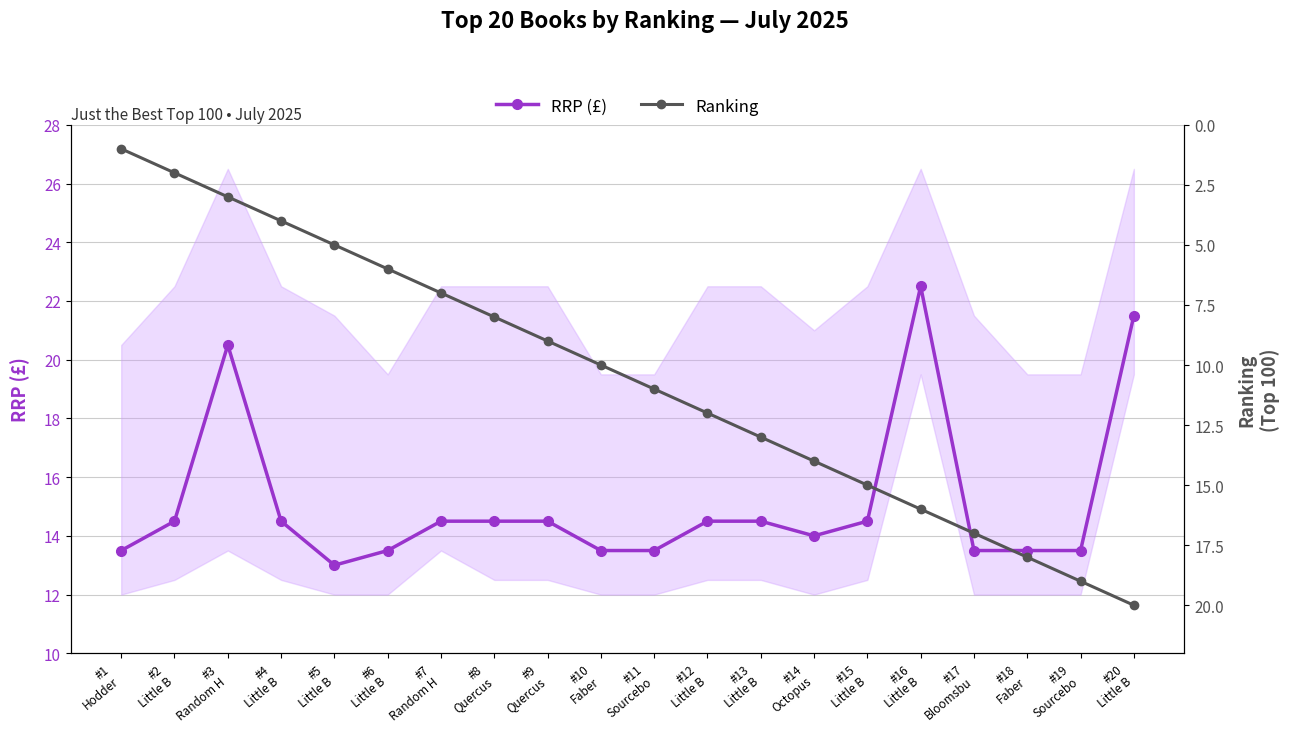

True or false: RRP (£) has more than 2 points higher than both neighbors.

False